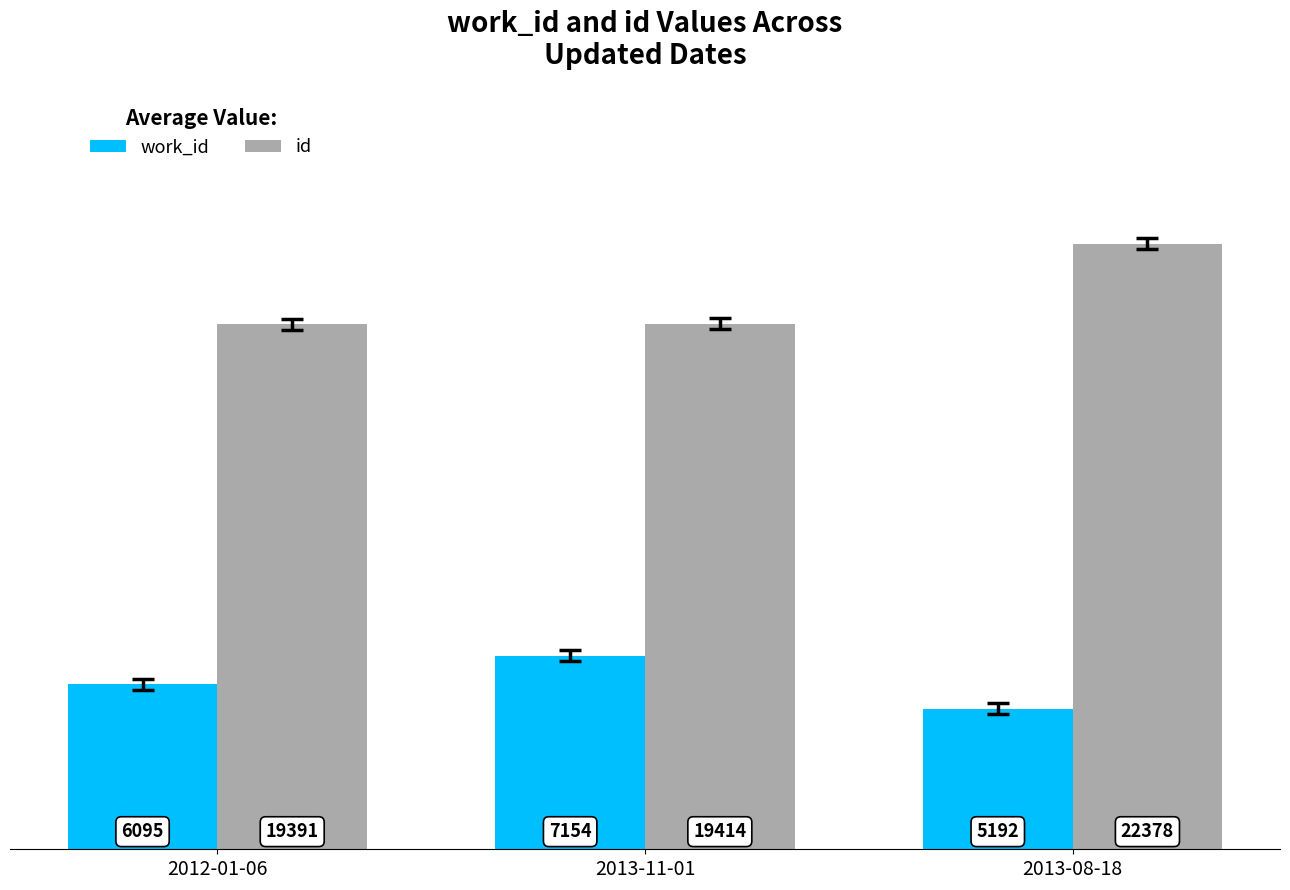

What position from the right is 2012-01-06?

3